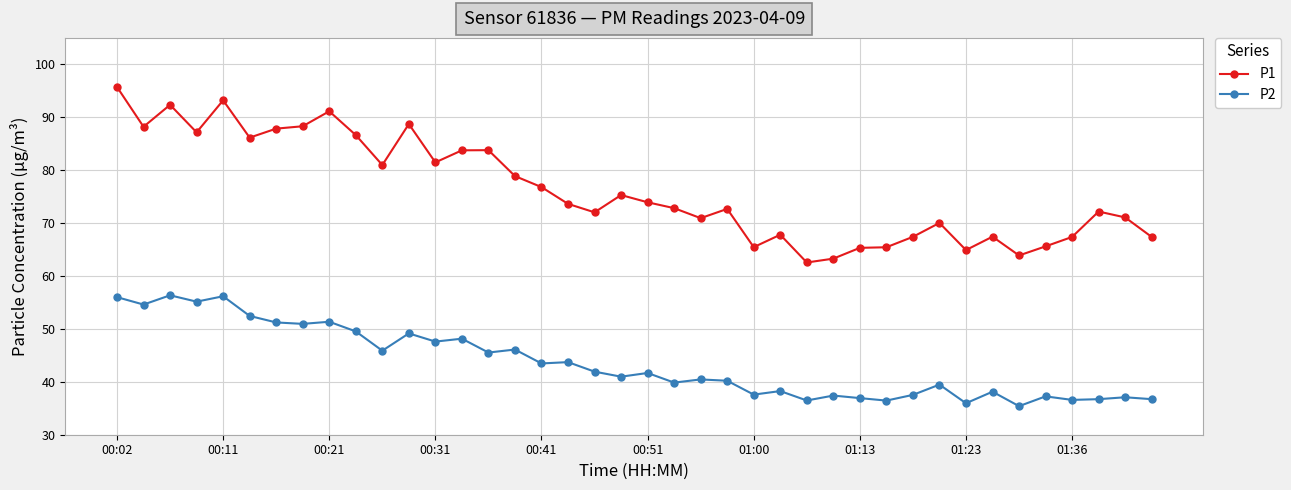

What is the greatest value displayed?

95.7